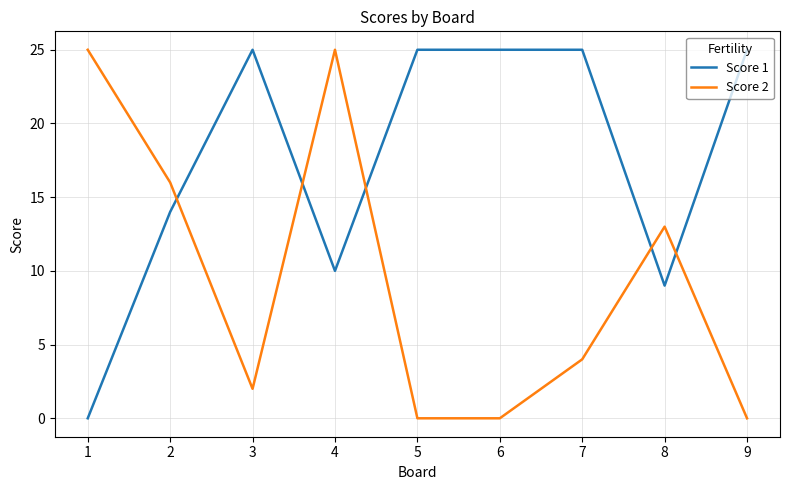

List the series in order of their overall mean, lowest first.

Score 2, Score 1